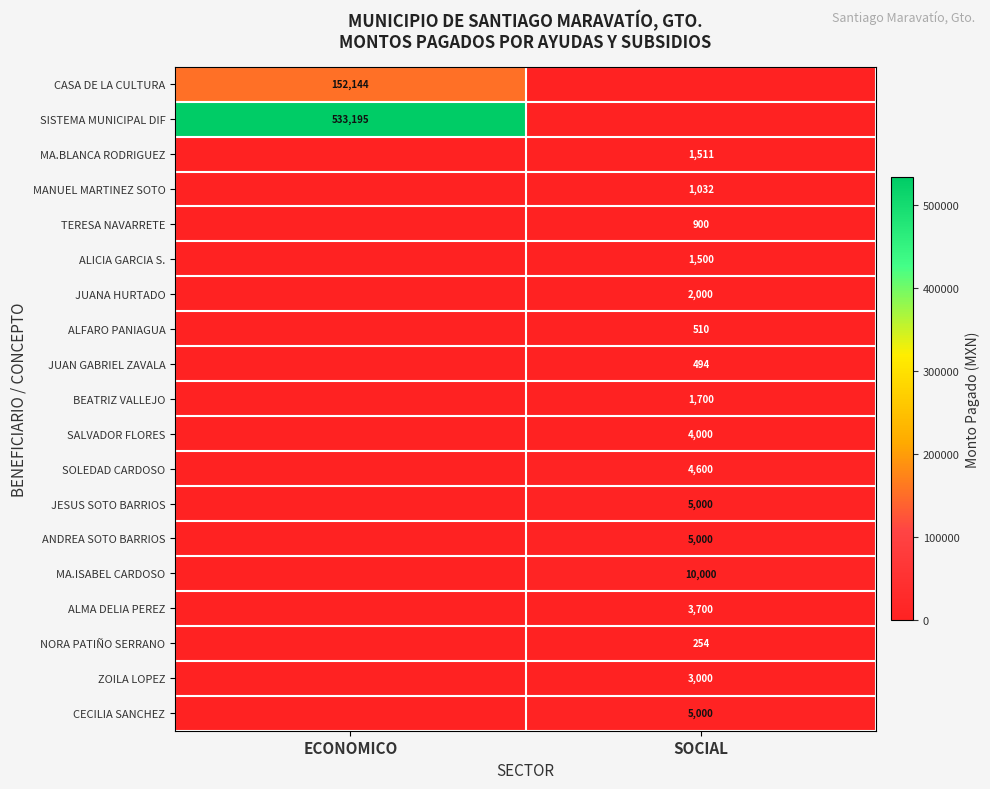

The value of MANUEL MARTINEZ SOTO at SOCIAL is 1032. True or false?

True